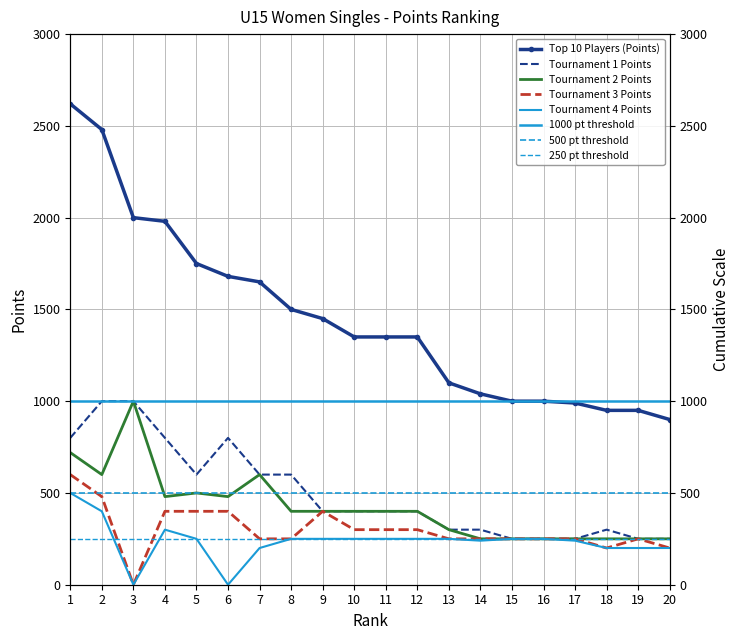

How many distinct data groups are displayed?

5